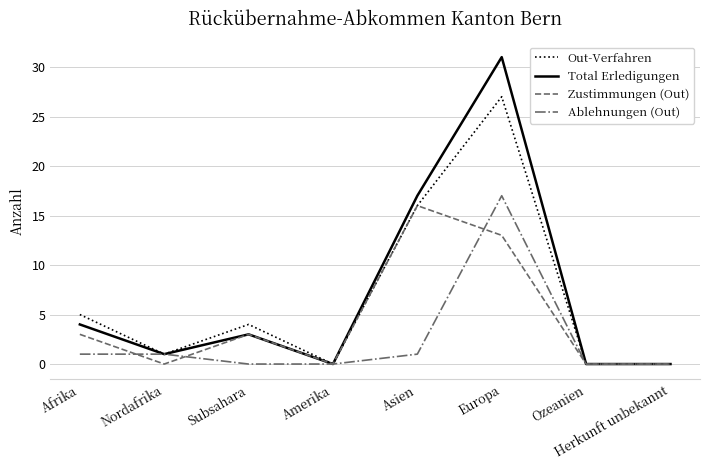

At how many categories does at least one series exceed 3?

4